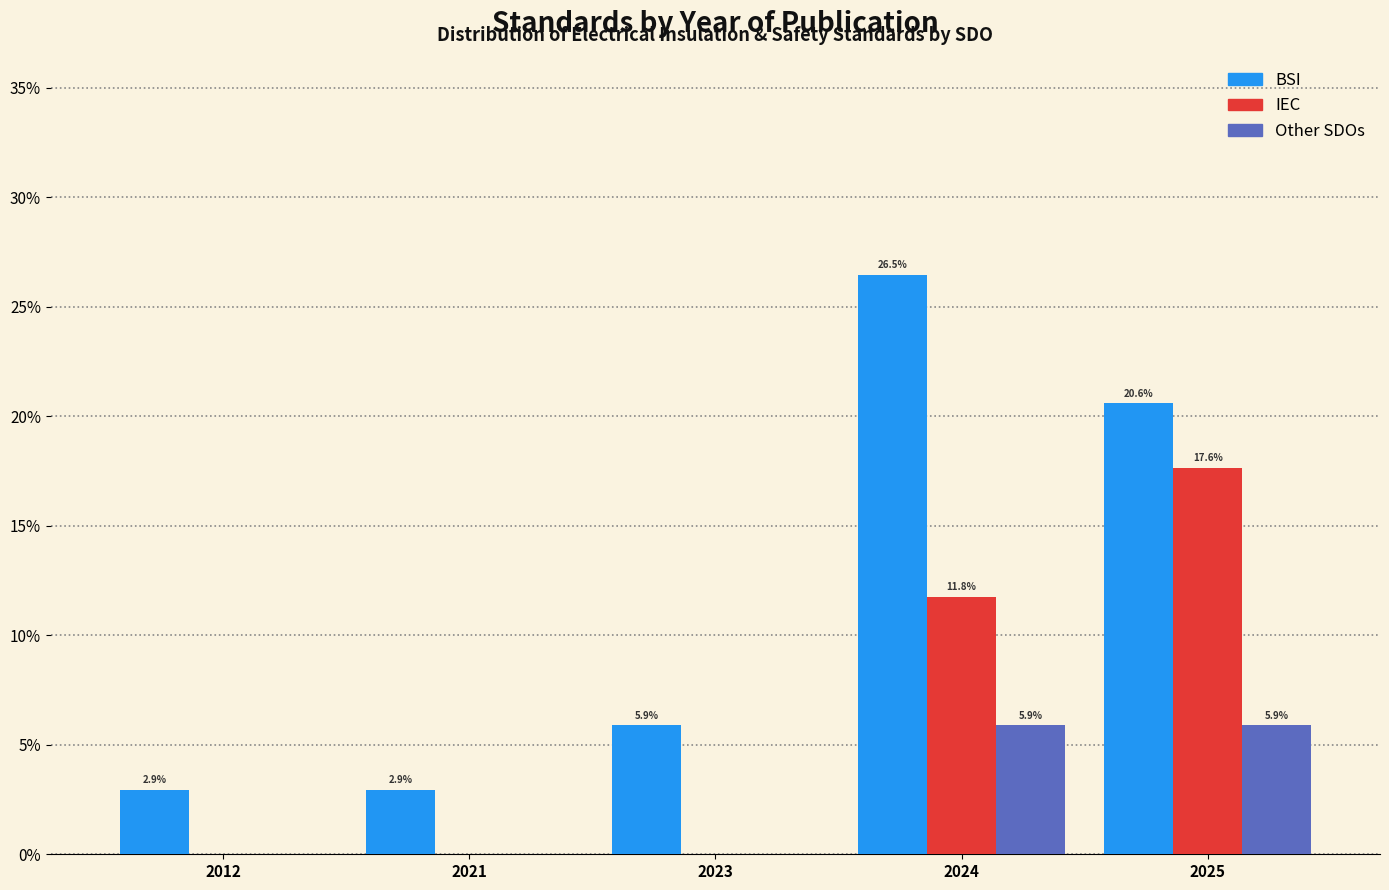

Reading right to left, transcribe all the data shown in this chart.

BSI: 2025=20.6	2024=26.5	2023=5.9	2021=2.9	2012=2.9
IEC: 2025=17.6	2024=11.8	2023=0.0	2021=0.0	2012=0.0
Other SDOs: 2025=5.9	2024=5.9	2023=0.0	2021=0.0	2012=0.0